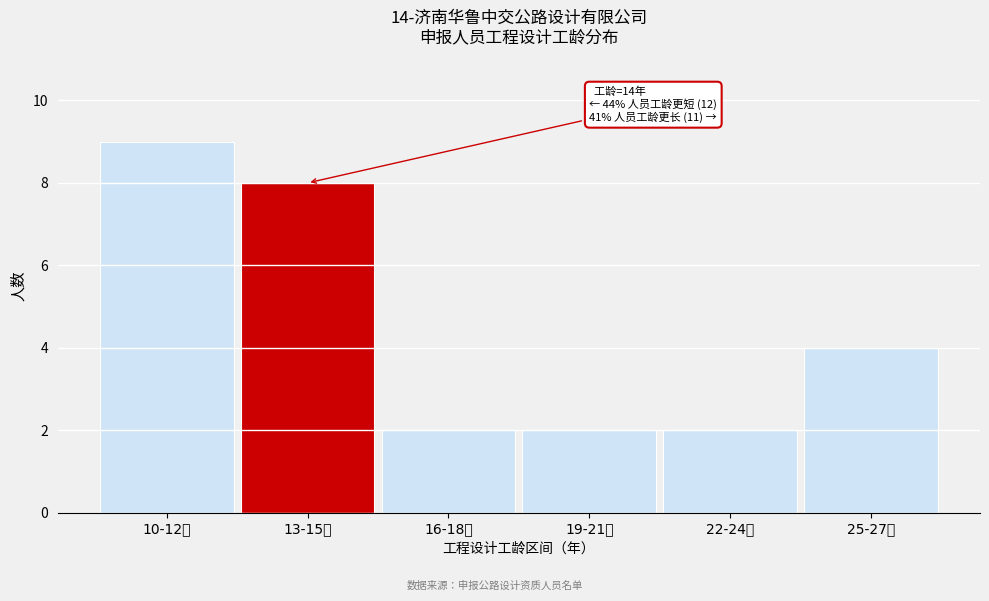

Reading left to right, extract all data points from this chart.

9	8	2	2	2	4